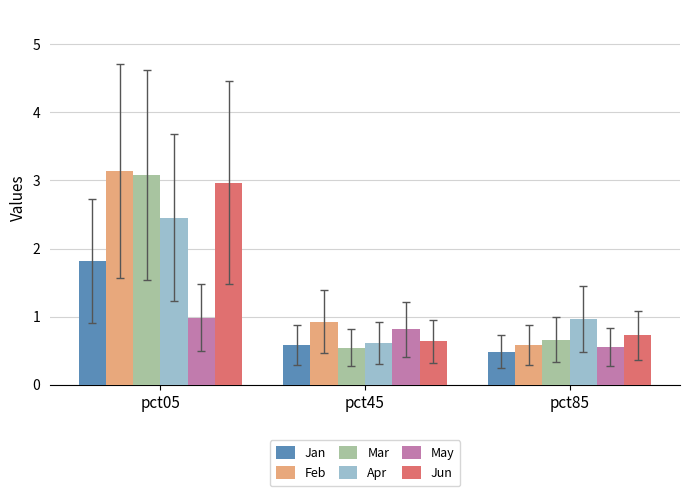

What is the spread (max minus min) of values at pct85?

0.5